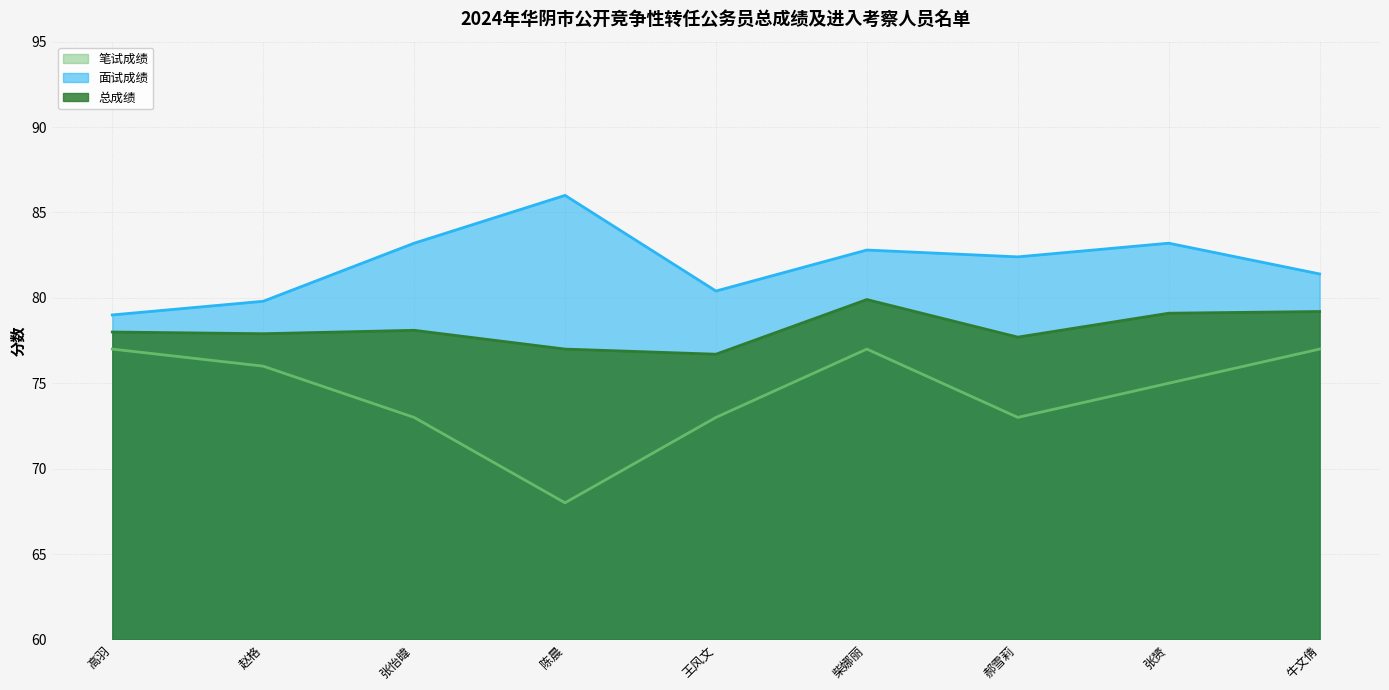

Is it true that 笔试成绩 equals 120.4 at 王风文?

False